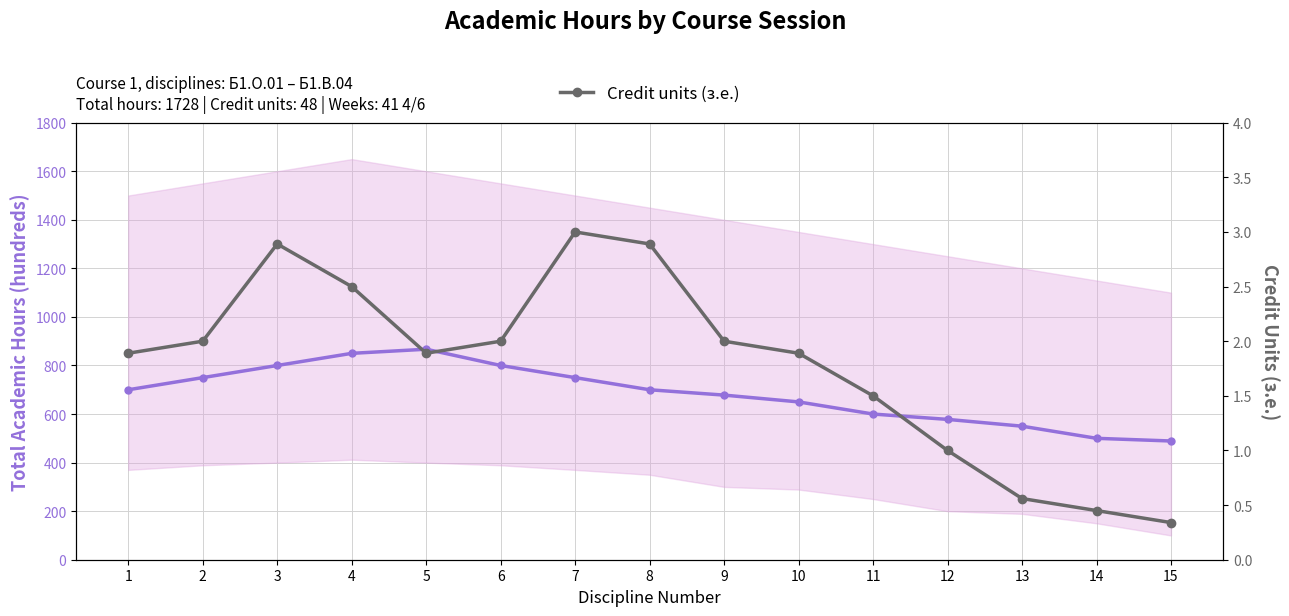

Is the value of Est-currently infected cases at 15 greater than the value of Credit units (з.е.) at 8?

Yes